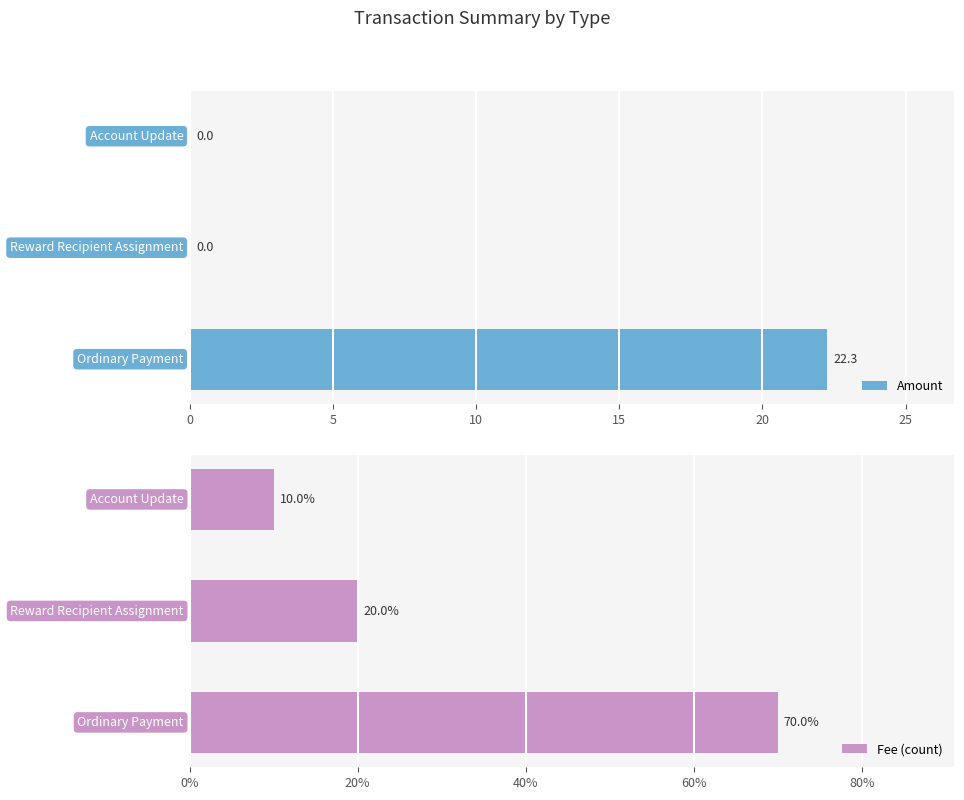

What is the highest value of the Amount series?

22.3